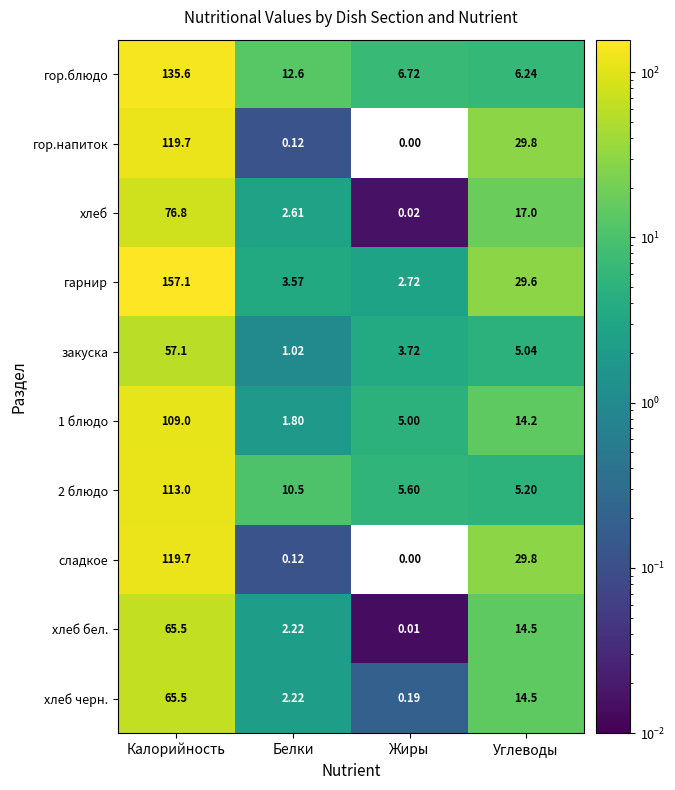

At how many categories does at least one series exceed 82?

1